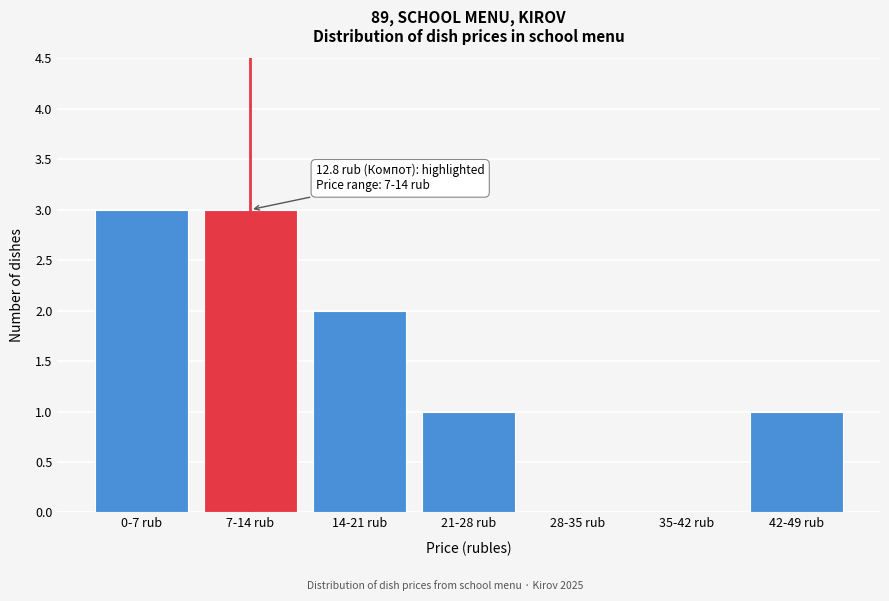

Reading left to right, extract all data points from this chart.

0-7 rub=3	7-14 rub=3	14-21 rub=2	21-28 rub=1	28-35 rub=0	35-42 rub=0	42-49 rub=1